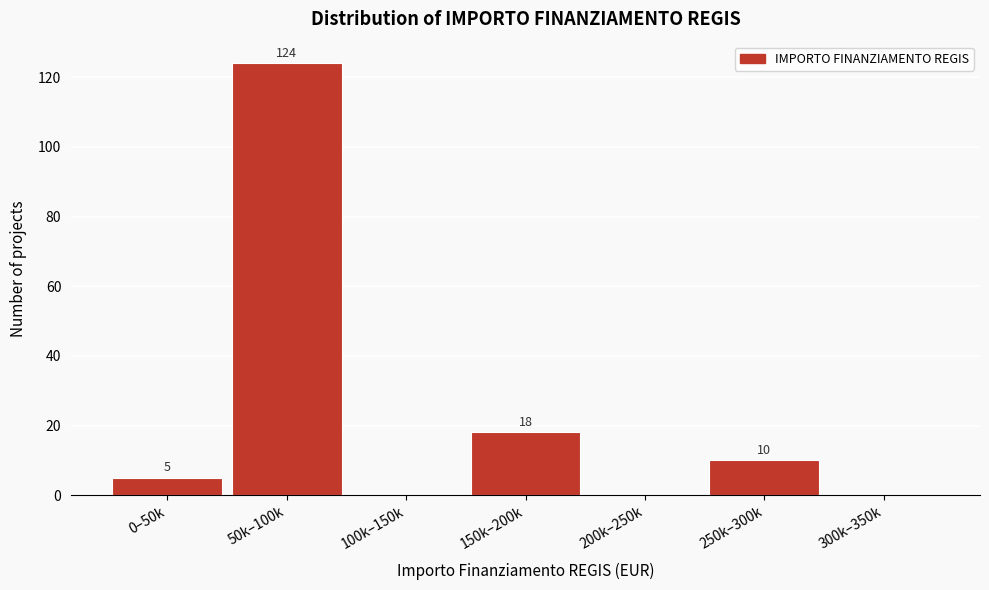

Reading left to right, list all the values displayed in this chart.

0–50k=5	50k–100k=124	100k–150k=0	150k–200k=18	200k–250k=0	250k–300k=10	300k–350k=0